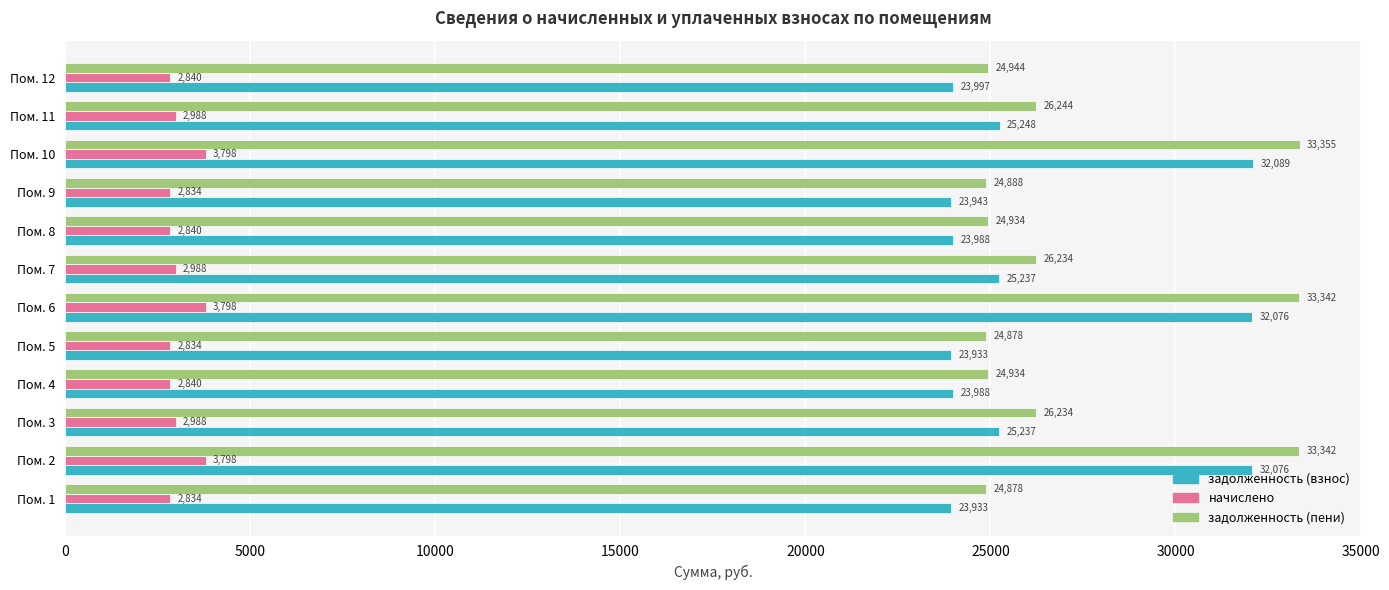

Where is задолженность (пени) nearest to the value 29116?

Пом. 11